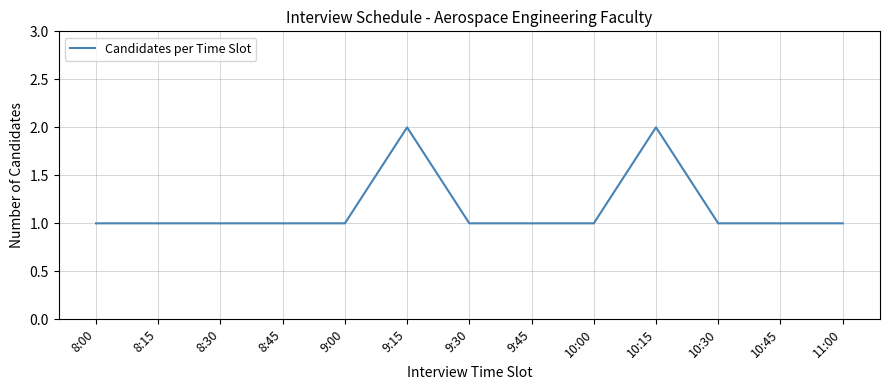

What is the difference between the maximum and minimum values?

1